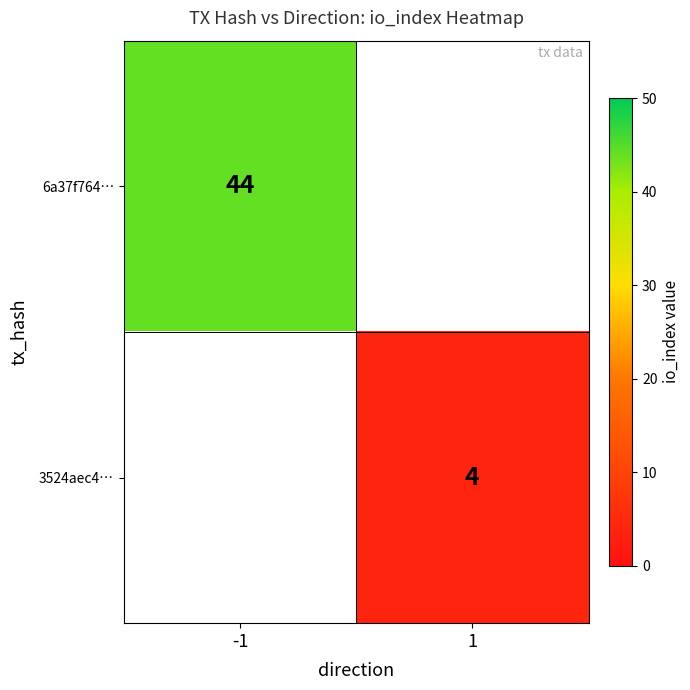

At which category is the sum across all series the highest?

-1